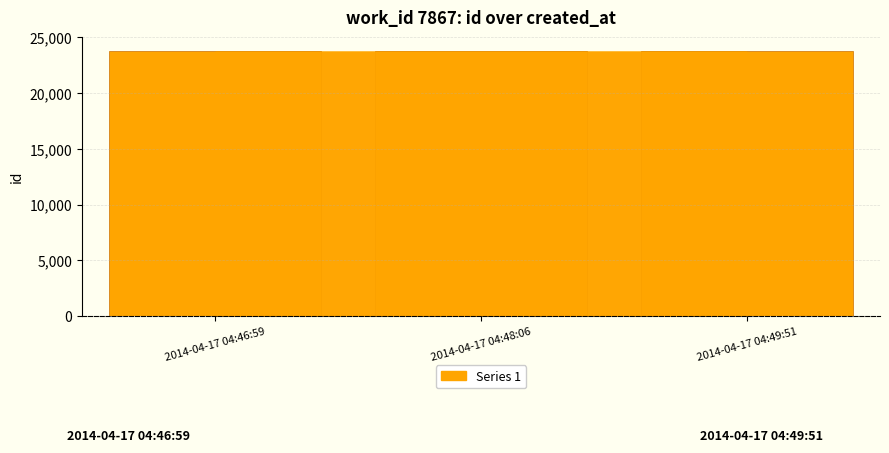

The value at 2014-04-17 04:48:06 is 35096. True or false?

False